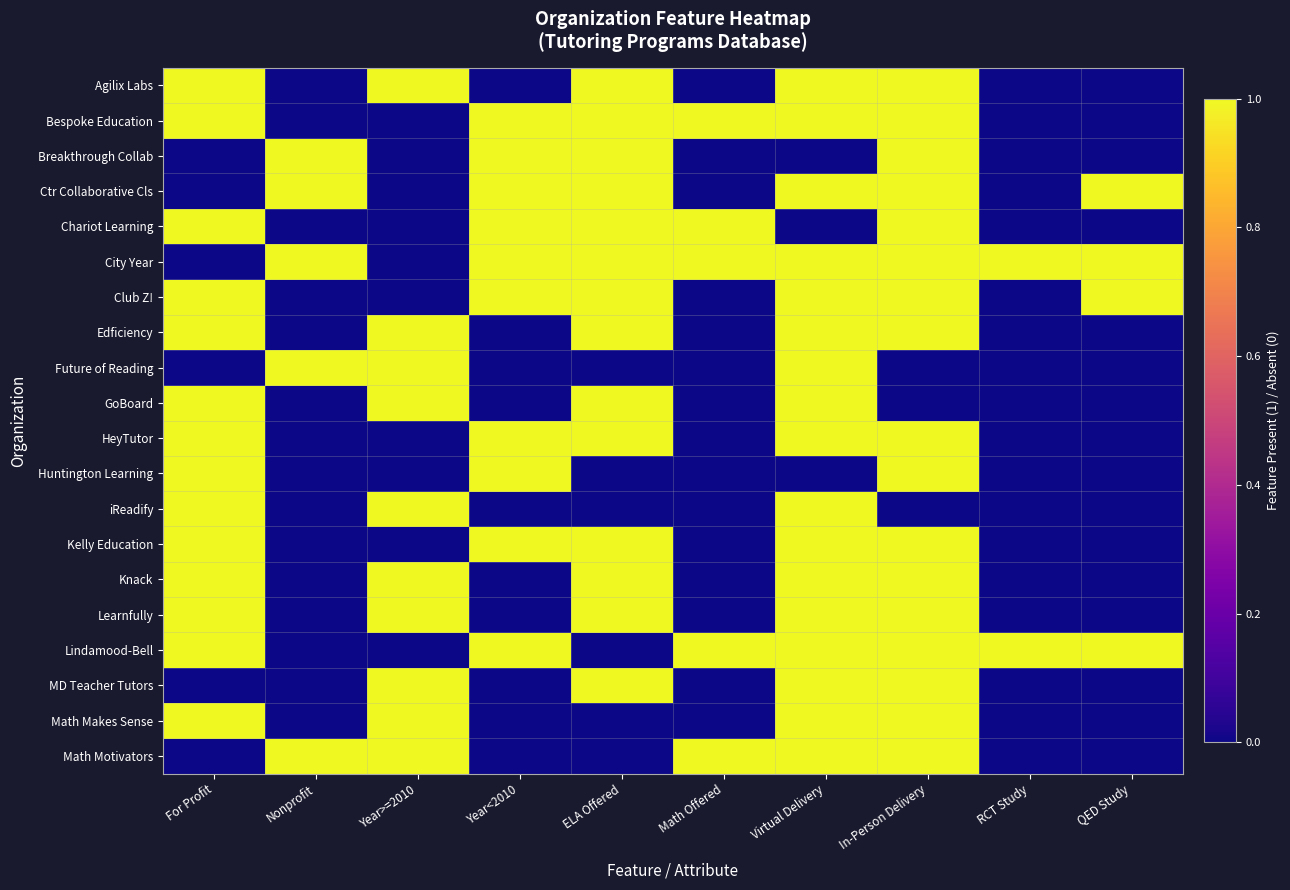

Between Virtual Delivery and Year<2010, which is larger?

Virtual Delivery